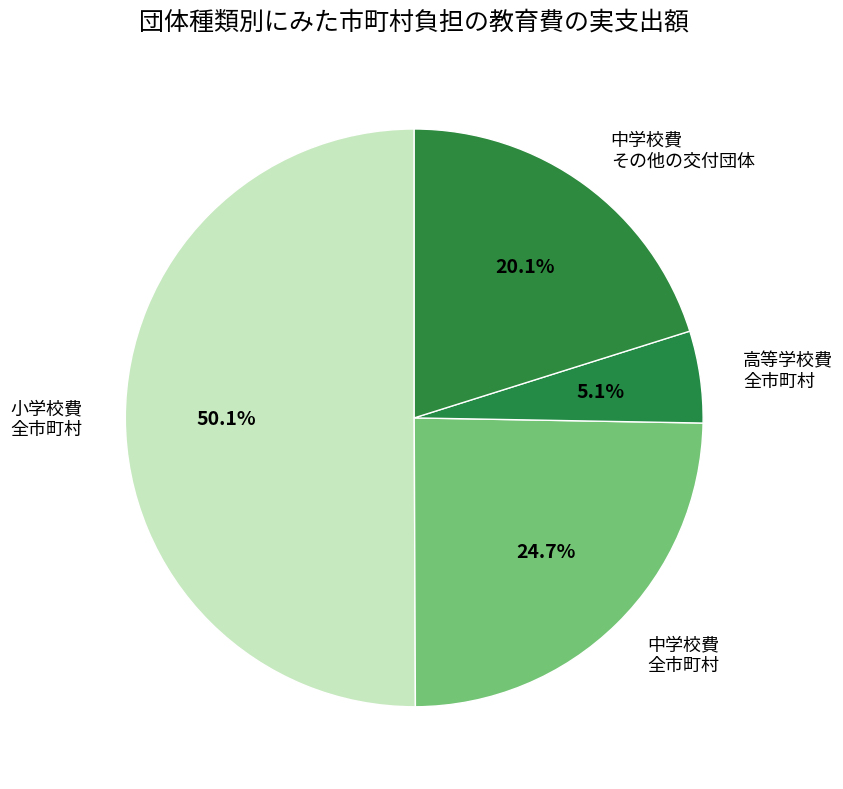

What is the ratio of the value at 高等学校費 全市町村 to the value at 中学校費 その他の交付団体?

0.3